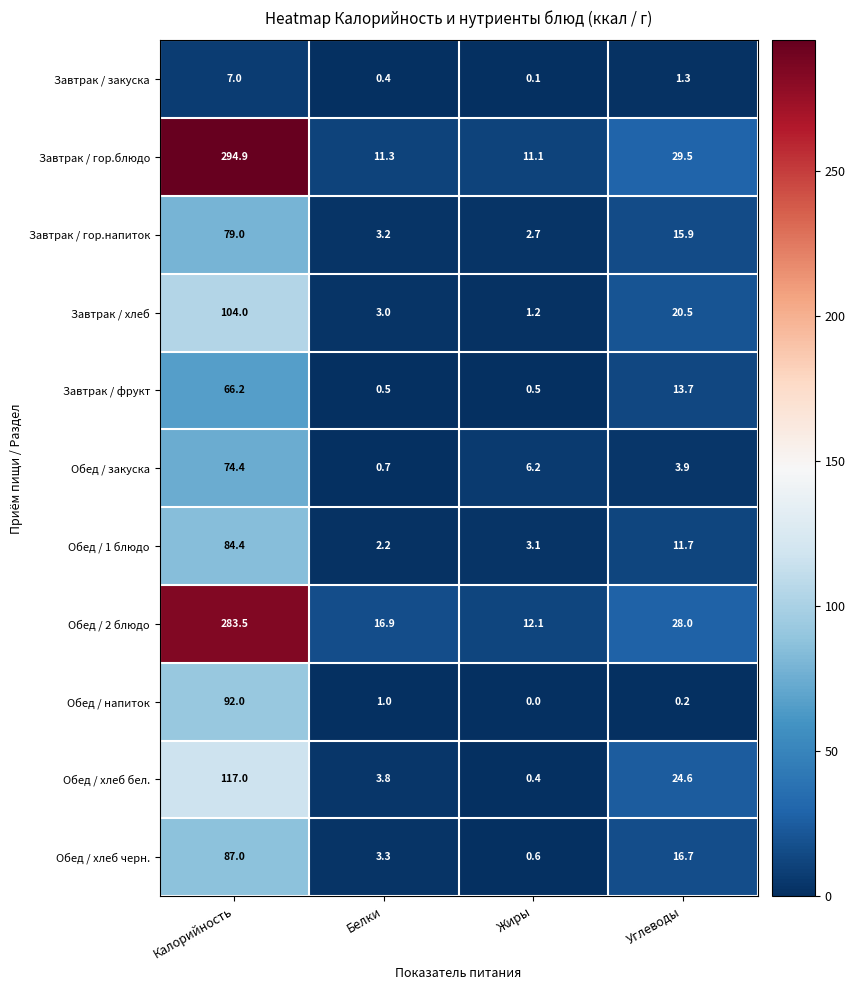

At how many categories does at least one series exceed 290?

1